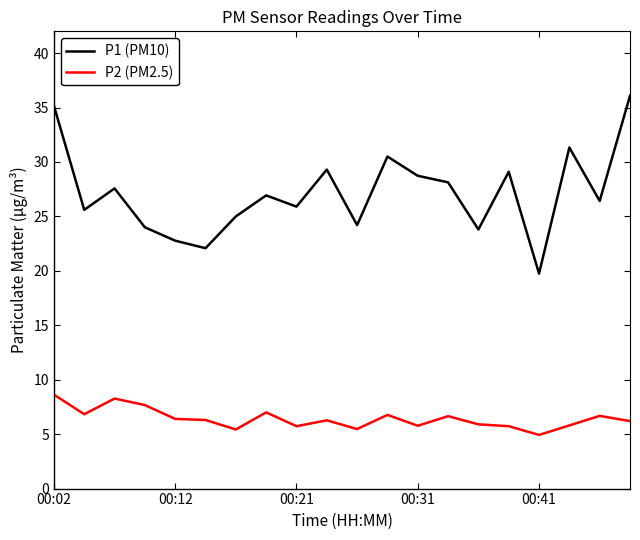

True or false: P2 (PM2.5) and P1 (PM10) intersect in this chart.

False